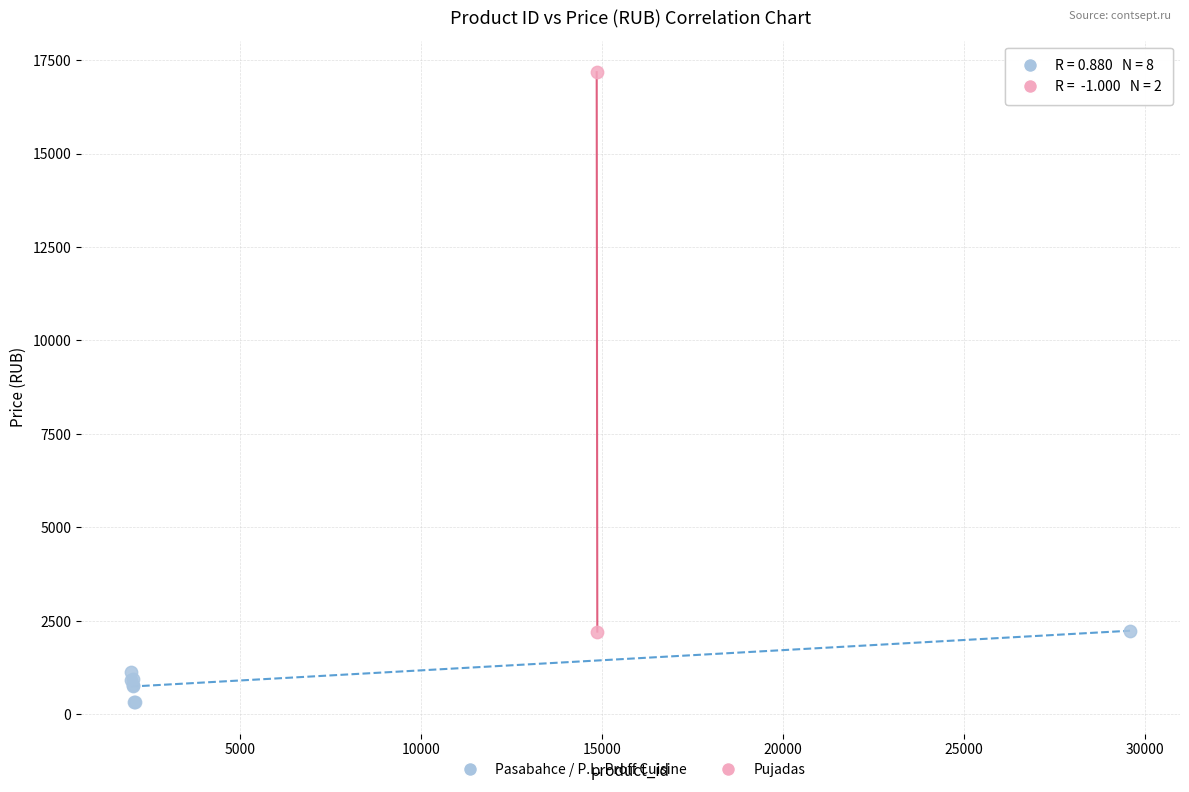

What are all the series names shown in the legend?

Pasabahce / P.L. Proff Cuisine, Pujadas